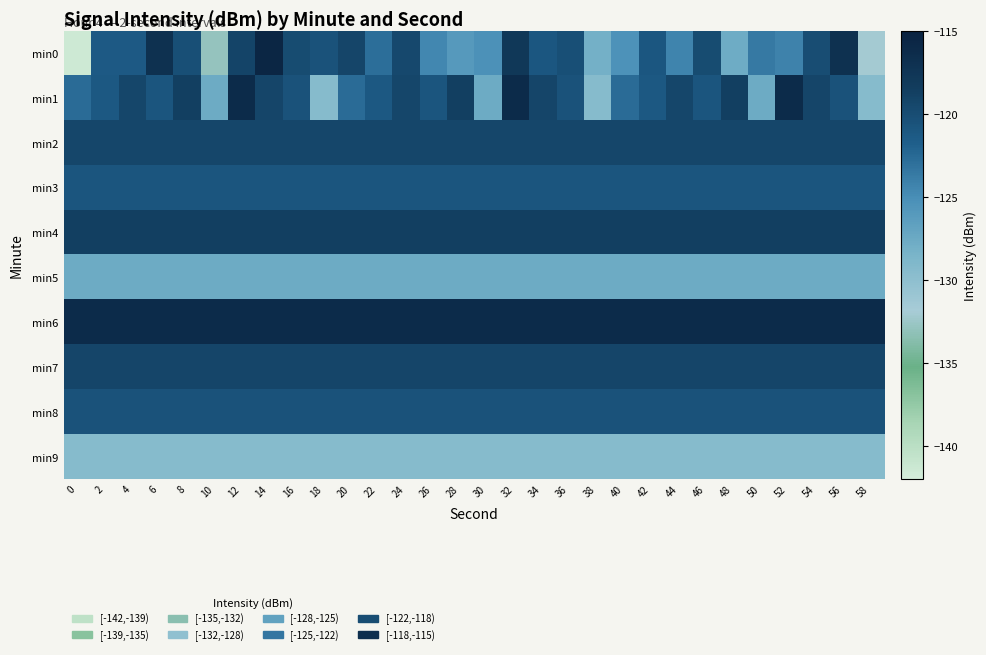

Reading left to right, extract all data points from this chart.

min0: 0=-141.4	2=-121.3	4=-121.3	6=-116.9	8=-120.2	10=-132.8	12=-119.1	14=-115.6	16=-119.9	18=-120.5	20=-119.3	22=-122.8	24=-119.5	26=-124.5	28=-126.0	30=-125.3	32=-117.8	34=-121.0	36=-120.2	38=-128.2	40=-125.4	42=-121.0	44=-124.3	46=-119.9	48=-127.8	50=-123.6	52=-124.2	54=-120.0	56=-116.9	58=-132.0
min1: 0=-122.6	2=-121.2	4=-119.4	6=-120.8	8=-118.7	10=-127.6	12=-116.2	14=-119.3	16=-120.6	18=-129.4	20=-122.6	22=-121.2	24=-119.4	26=-120.8	28=-118.7	30=-127.6	32=-116.2	34=-119.3	36=-120.6	38=-129.4	40=-122.6	42=-121.2	44=-119.4	46=-120.8	48=-118.7	50=-127.6	52=-116.2	54=-119.3	56=-120.6	58=-129.4
min2: 0=-119.4	2=-119.4	4=-119.4	6=-119.4	8=-119.4	10=-119.4	12=-119.4	14=-119.4	16=-119.4	18=-119.4	20=-119.4	22=-119.4	24=-119.4	26=-119.4	28=-119.4	30=-119.4	32=-119.4	34=-119.4	36=-119.4	38=-119.4	40=-119.4	42=-119.4	44=-119.4	46=-119.4	48=-119.4	50=-119.4	52=-119.4	54=-119.4	56=-119.4	58=-119.4
min3: 0=-120.8	2=-120.8	4=-120.8	6=-120.8	8=-120.8	10=-120.8	12=-120.8	14=-120.8	16=-120.8	18=-120.8	20=-120.8	22=-120.8	24=-120.8	26=-120.8	28=-120.8	30=-120.8	32=-120.8	34=-120.8	36=-120.8	38=-120.8	40=-120.8	42=-120.8	44=-120.8	46=-120.8	48=-120.8	50=-120.8	52=-120.8	54=-120.8	56=-120.8	58=-120.8
min4: 0=-118.7	2=-118.7	4=-118.7	6=-118.7	8=-118.7	10=-118.7	12=-118.7	14=-118.7	16=-118.7	18=-118.7	20=-118.7	22=-118.7	24=-118.7	26=-118.7	28=-118.7	30=-118.7	32=-118.7	34=-118.7	36=-118.7	38=-118.7	40=-118.7	42=-118.7	44=-118.7	46=-118.7	48=-118.7	50=-118.7	52=-118.7	54=-118.7	56=-118.7	58=-118.7
min5: 0=-127.6	2=-127.6	4=-127.6	6=-127.6	8=-127.6	10=-127.6	12=-127.6	14=-127.6	16=-127.6	18=-127.6	20=-127.6	22=-127.6	24=-127.6	26=-127.6	28=-127.6	30=-127.6	32=-127.6	34=-127.6	36=-127.6	38=-127.6	40=-127.6	42=-127.6	44=-127.6	46=-127.6	48=-127.6	50=-127.6	52=-127.6	54=-127.6	56=-127.6	58=-127.6
min6: 0=-116.2	2=-116.2	4=-116.2	6=-116.2	8=-116.2	10=-116.2	12=-116.2	14=-116.2	16=-116.2	18=-116.2	20=-116.2	22=-116.2	24=-116.2	26=-116.2	28=-116.2	30=-116.2	32=-116.2	34=-116.2	36=-116.2	38=-116.2	40=-116.2	42=-116.2	44=-116.2	46=-116.2	48=-116.2	50=-116.2	52=-116.2	54=-116.2	56=-116.2	58=-116.2
min7: 0=-119.3	2=-119.3	4=-119.3	6=-119.3	8=-119.3	10=-119.3	12=-119.3	14=-119.3	16=-119.3	18=-119.3	20=-119.3	22=-119.3	24=-119.3	26=-119.3	28=-119.3	30=-119.3	32=-119.3	34=-119.3	36=-119.3	38=-119.3	40=-119.3	42=-119.3	44=-119.3	46=-119.3	48=-119.3	50=-119.3	52=-119.3	54=-119.3	56=-119.3	58=-119.3
min8: 0=-120.6	2=-120.6	4=-120.6	6=-120.6	8=-120.6	10=-120.6	12=-120.6	14=-120.6	16=-120.6	18=-120.6	20=-120.6	22=-120.6	24=-120.6	26=-120.6	28=-120.6	30=-120.6	32=-120.6	34=-120.6	36=-120.6	38=-120.6	40=-120.6	42=-120.6	44=-120.6	46=-120.6	48=-120.6	50=-120.6	52=-120.6	54=-120.6	56=-120.6	58=-120.6
min9: 0=-129.4	2=-129.4	4=-129.4	6=-129.4	8=-129.4	10=-129.4	12=-129.4	14=-129.4	16=-129.4	18=-129.4	20=-129.4	22=-129.4	24=-129.4	26=-129.4	28=-129.4	30=-129.4	32=-129.4	34=-129.4	36=-129.4	38=-129.4	40=-129.4	42=-129.4	44=-129.4	46=-129.4	48=-129.4	50=-129.4	52=-129.4	54=-129.4	56=-129.4	58=-129.4